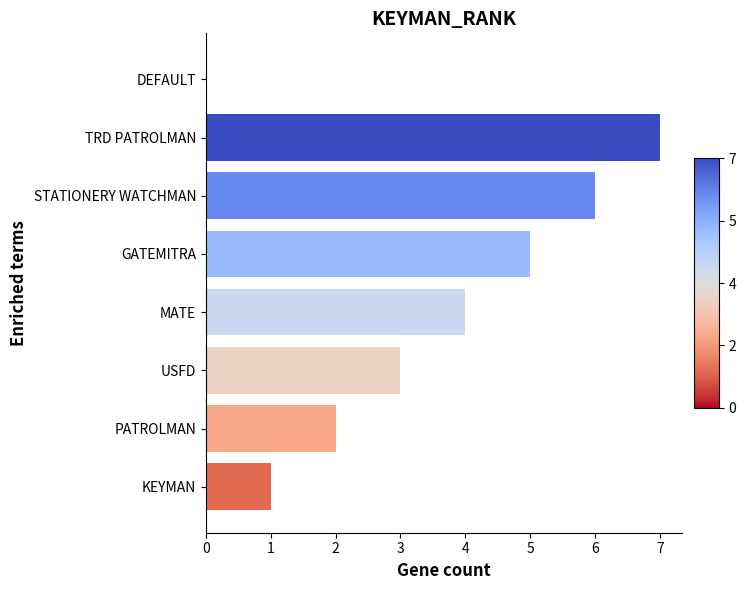

Reading bottom to top, transcribe all the data shown in this chart.

KEYMAN=1	PATROLMAN=2	USFD=3	MATE=4	GATEMITRA=5	STATIONERY WATCHMAN=6	TRD PATROLMAN=7	DEFAULT=0